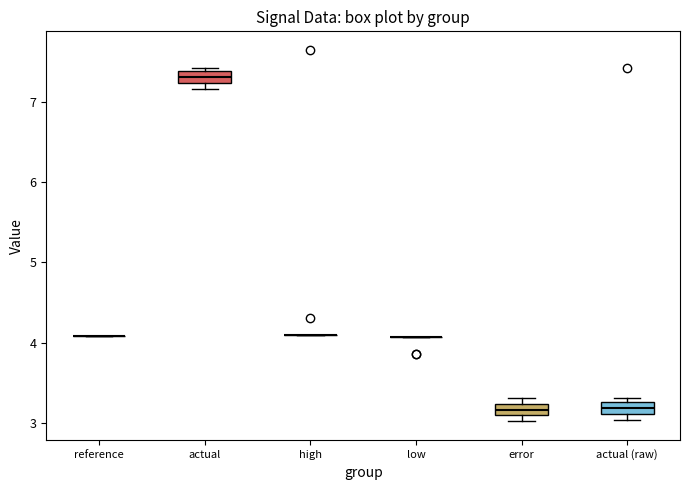

Where is the lower edge of the box for actual (raw) on the y-axis? The values are not printed on the chart, so give them approximately, as read against the axis.

3.1